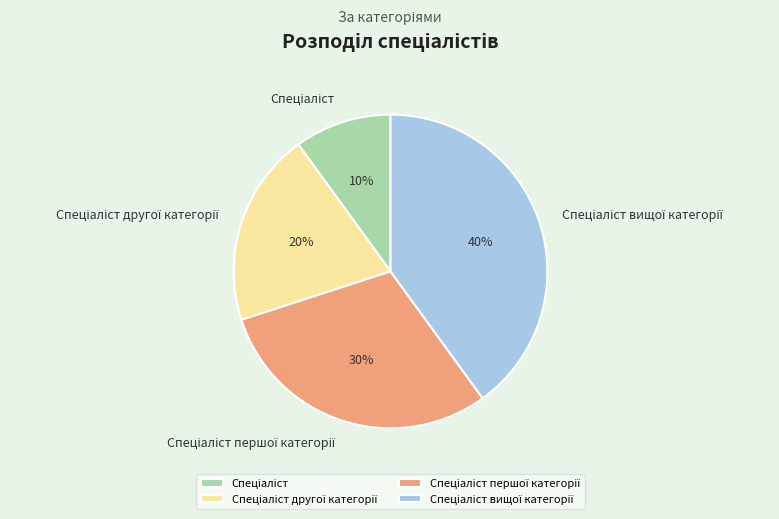

To the nearest percent, what is the difference between the largest and smallest slice percentages?

30%